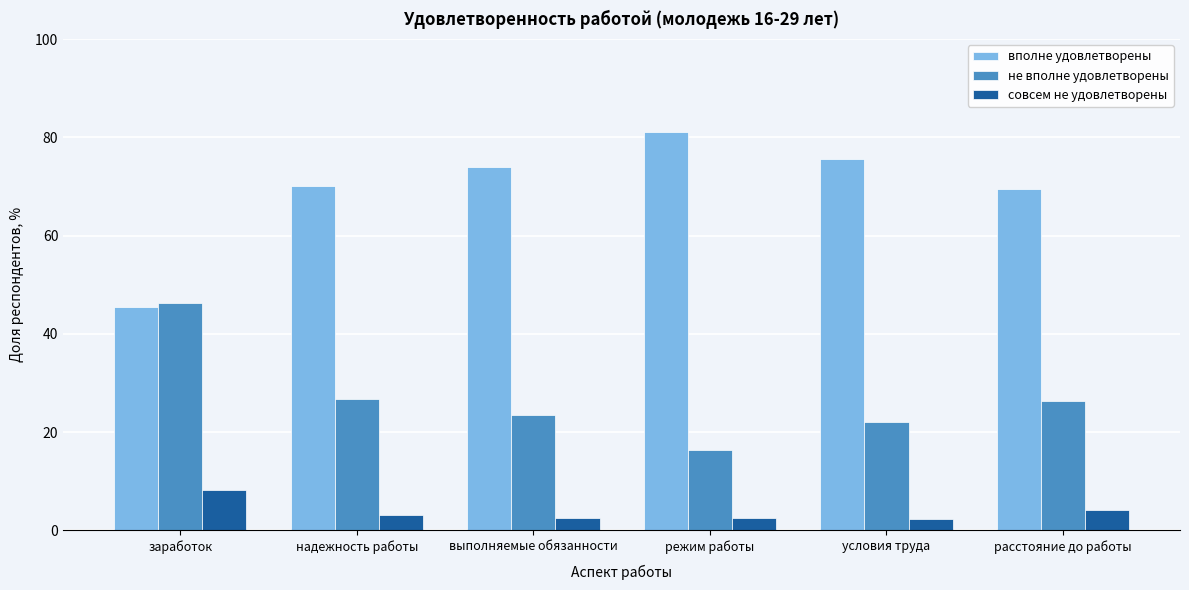

Rank the series by their maximum value, from lowest to highest.

совсем не удовлетворены, не вполне удовлетворены, вполне удовлетворены